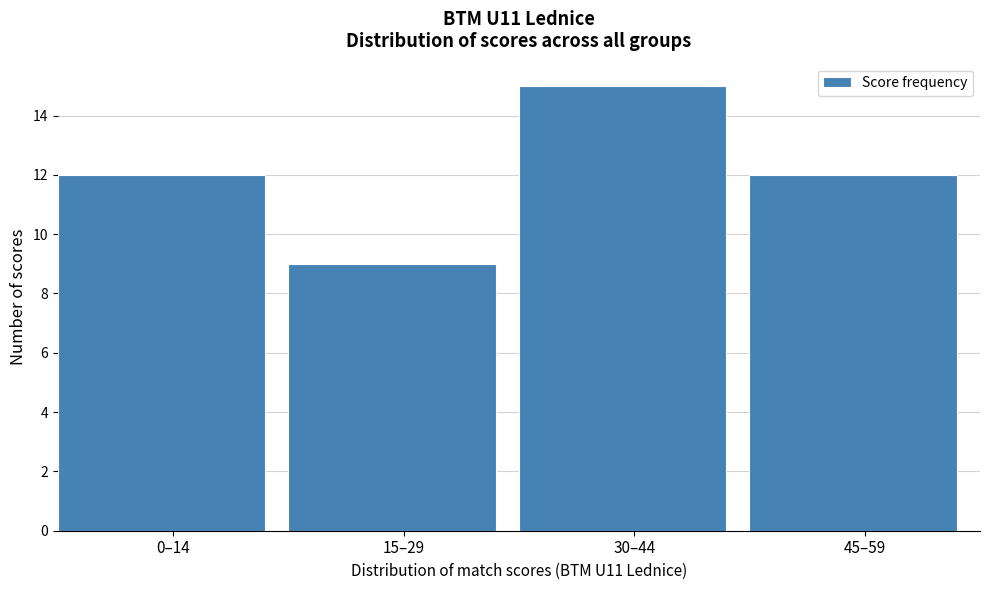

Reading right to left, transcribe all the data shown in this chart.

45–59=12	30–44=15	15–29=9	0–14=12